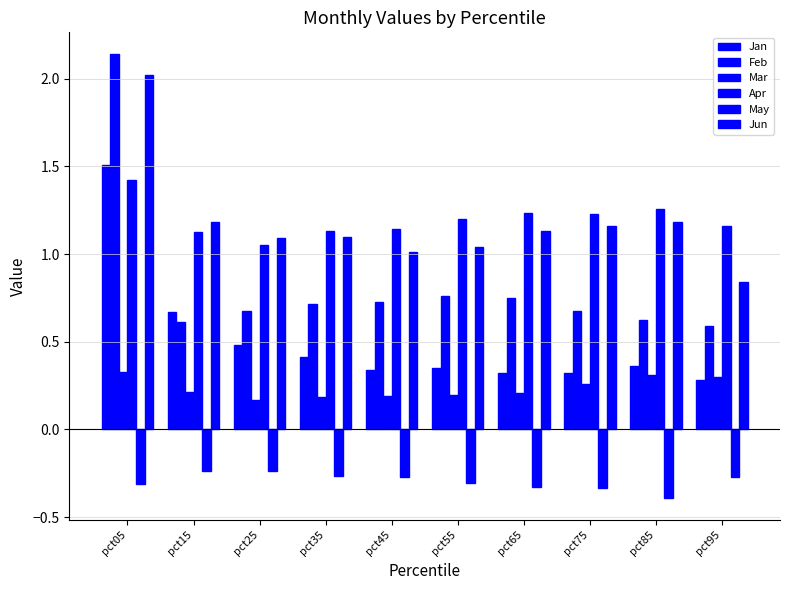

What is the difference between the Feb values at pct15 and pct25?

0.1